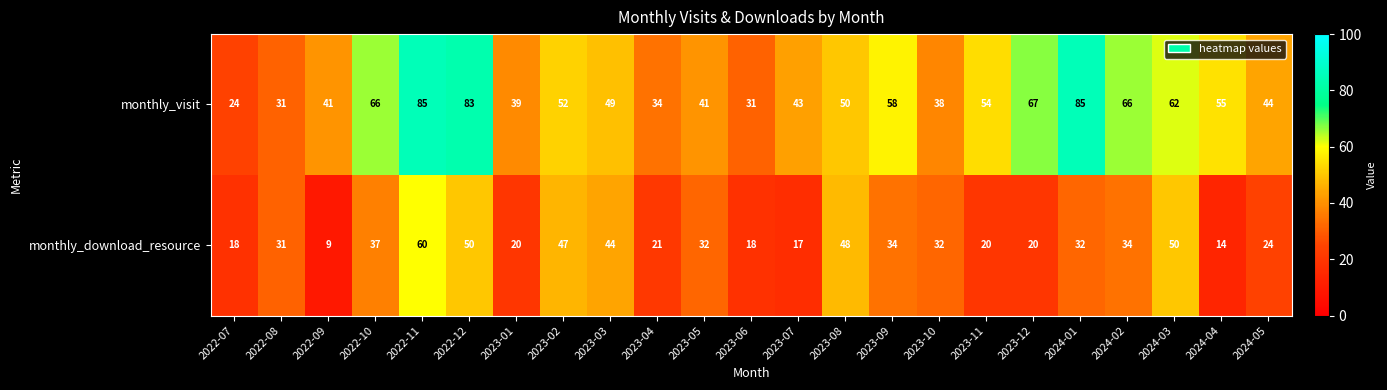

Which category has the lowest value across all series?

2022-09